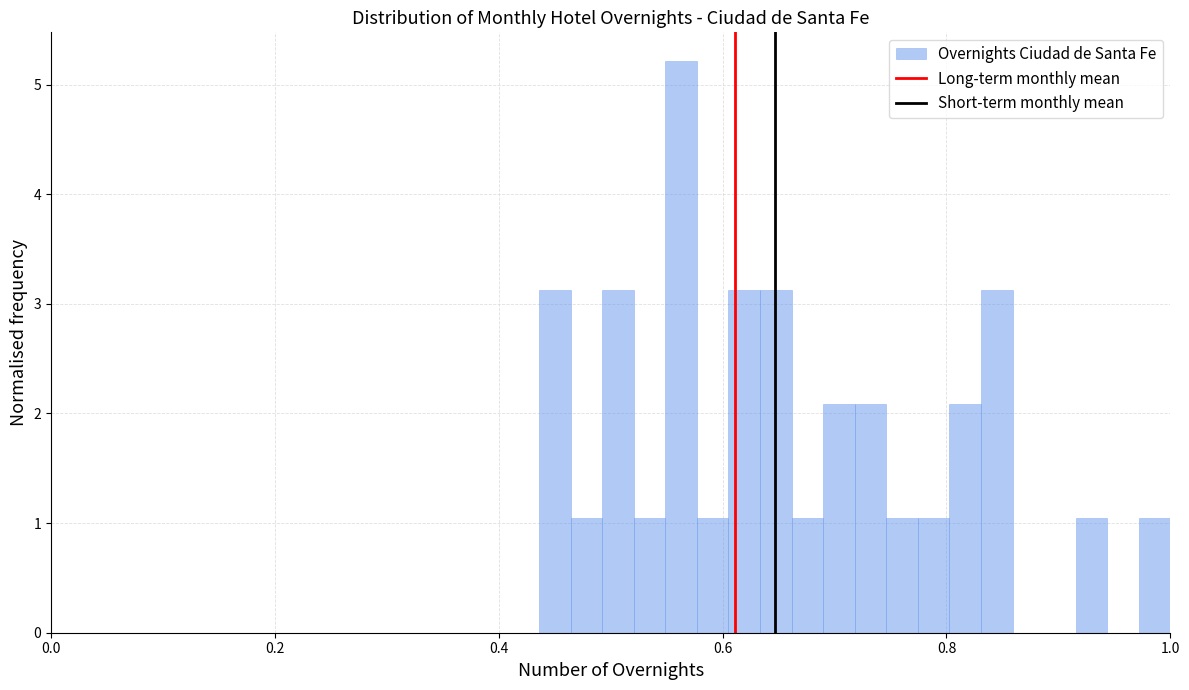

Around what value on the x-axis is the tallest bar? Give the approximate position of its centre, as read against the axis.

0.56